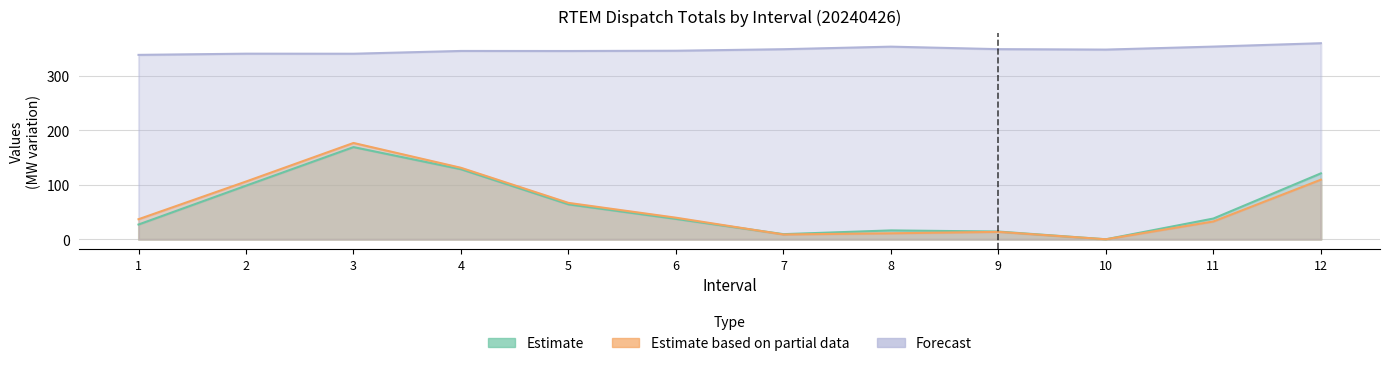

Is it true that Estimate equals 61.0 at 6?

False